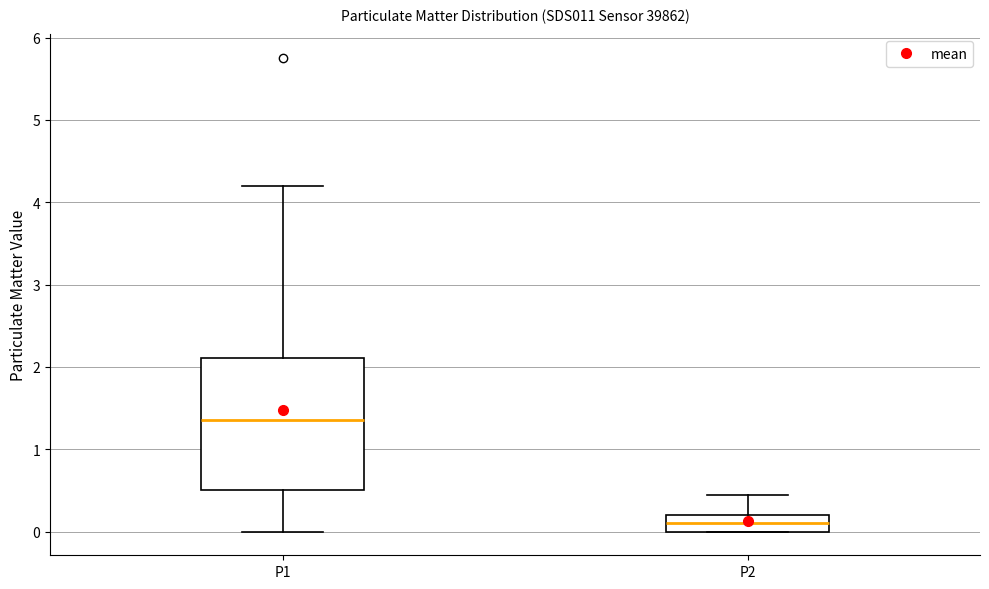

Where is the upper edge of the box for P1 on the y-axis? The values are not printed on the chart, so give them approximately, as read against the axis.

2.1